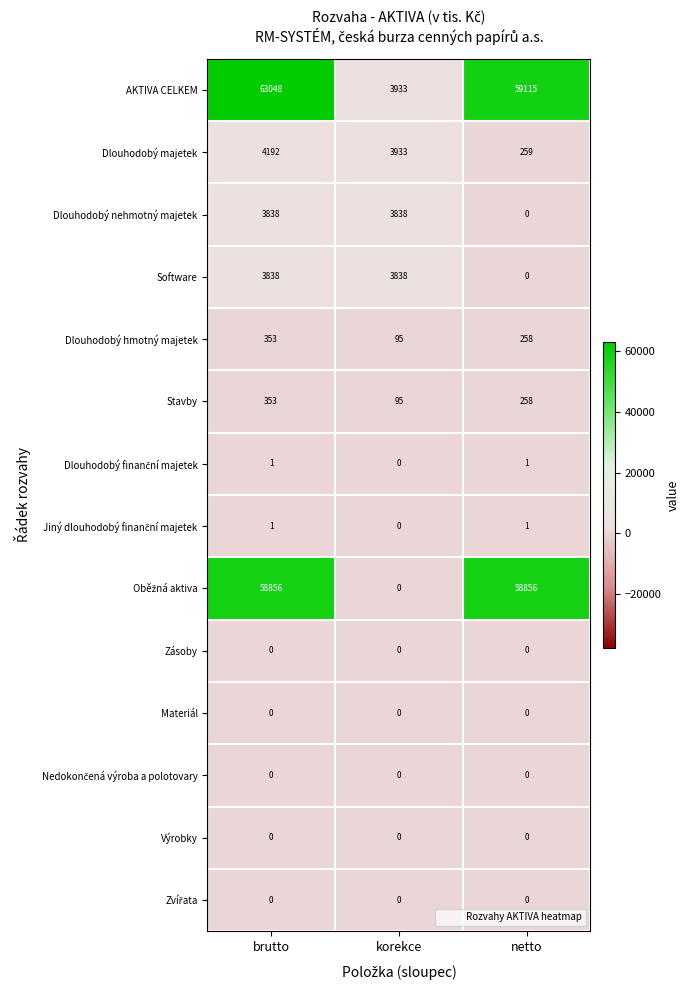

What is the greatest value displayed?

63048